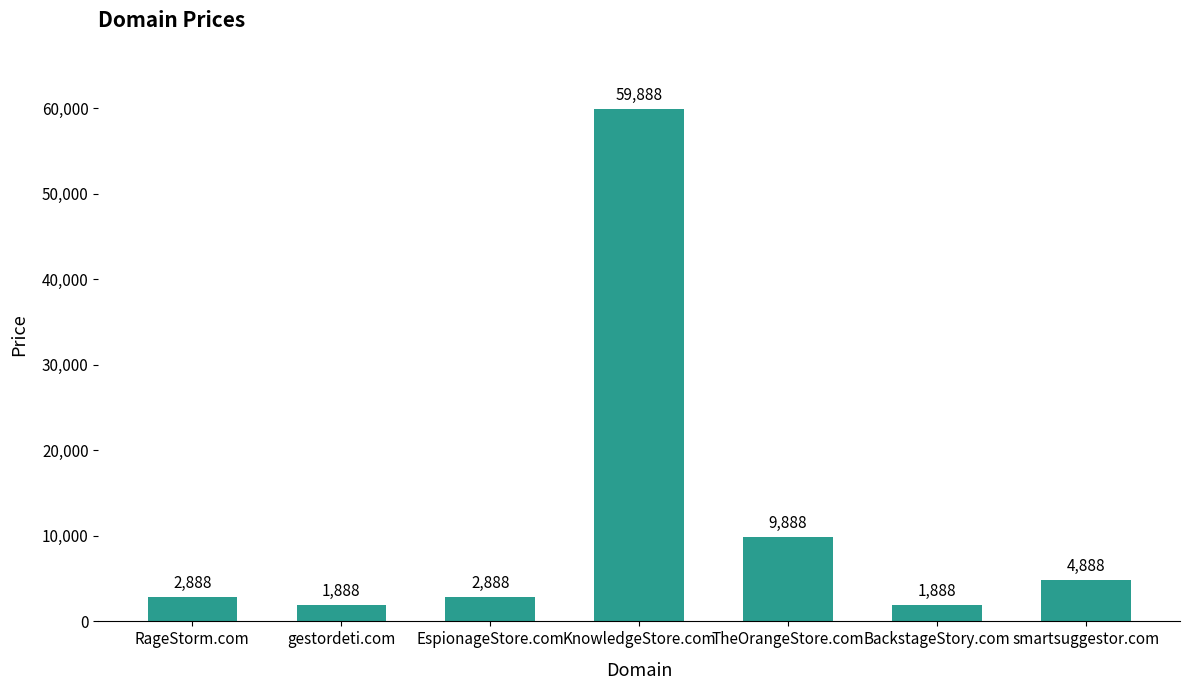

Are the bars horizontal?

No